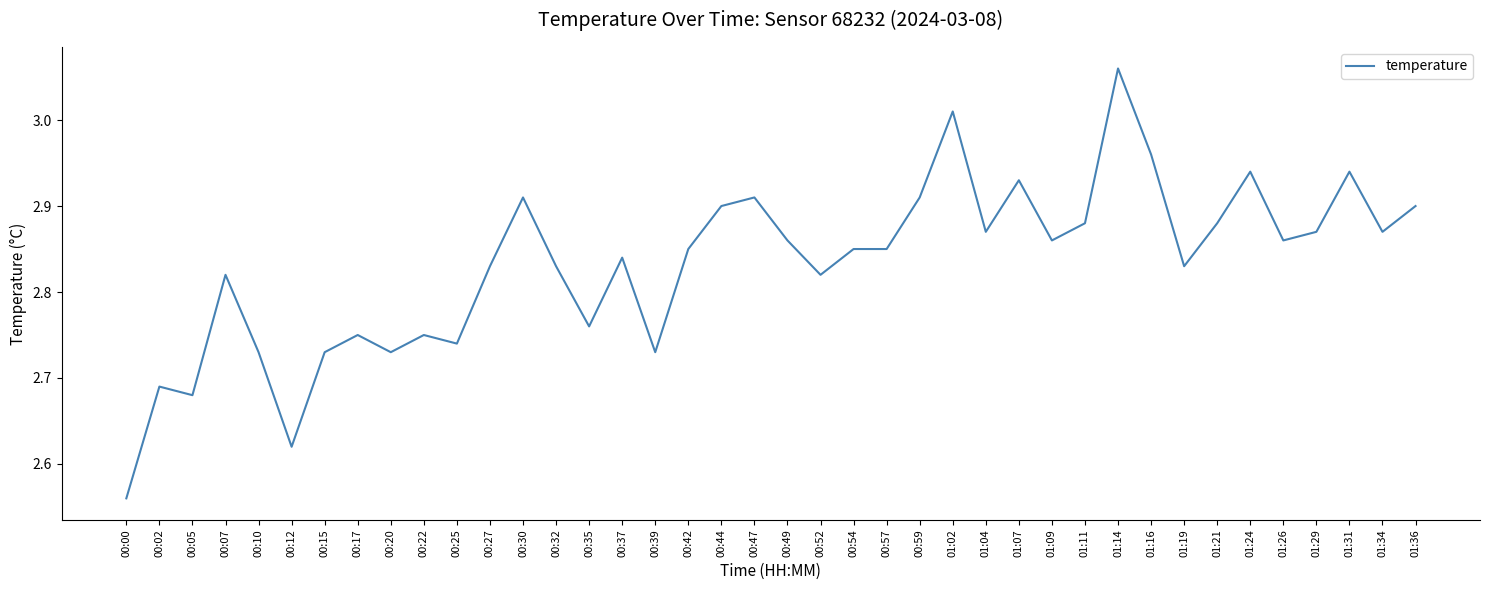

What is the difference between the maximum and minimum values?

0.5